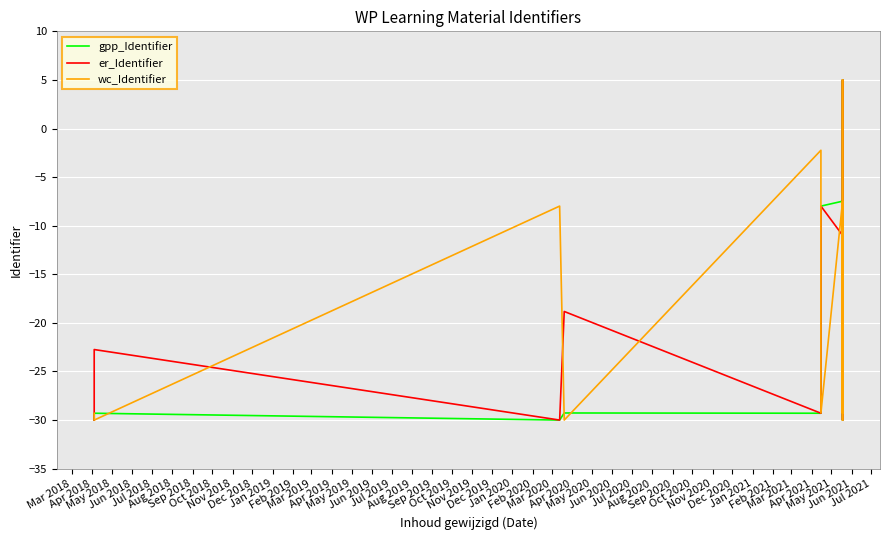

What is the difference between the er_Identifier values at Mar 2018 and Dec 2018?

35.0